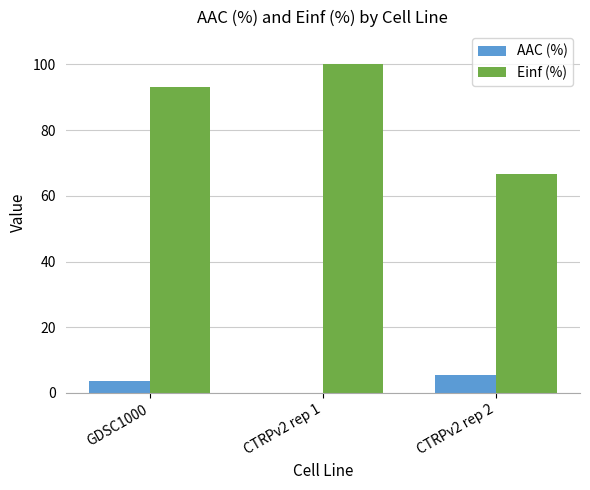

How many values in AAC (%) are above zero?

2